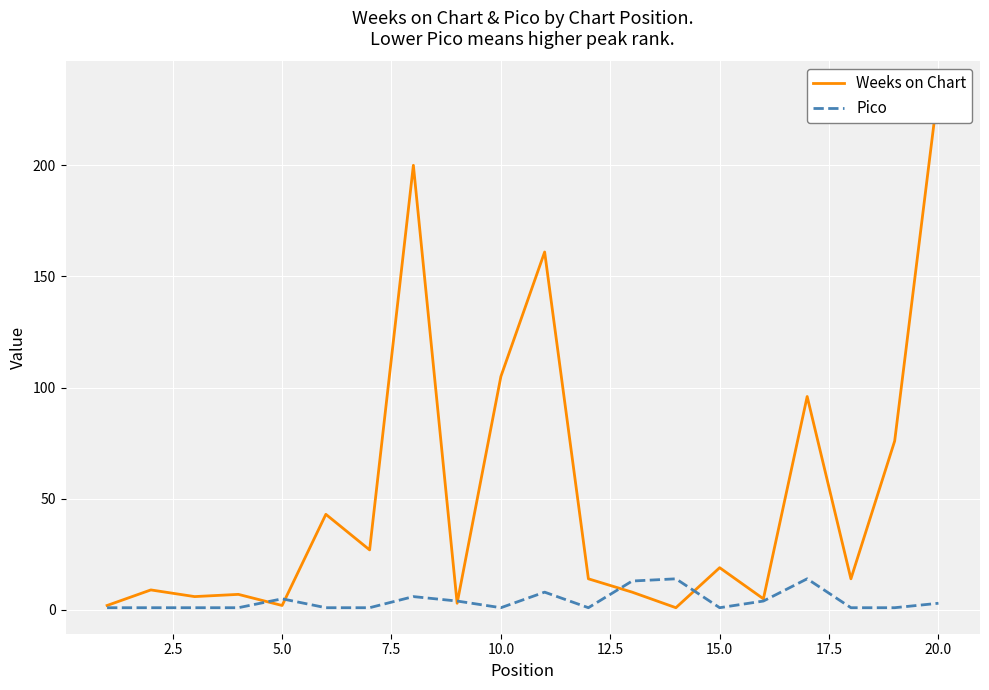

True or false: Pico has a value of 1 at 15.0.

True